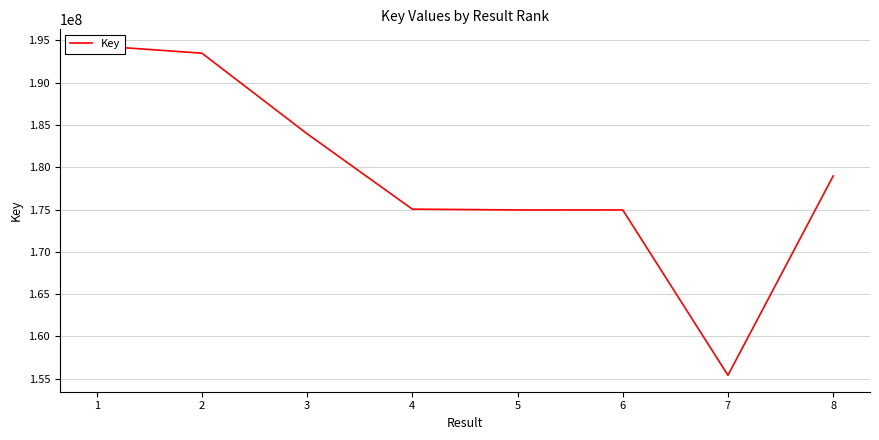

Reading left to right, list all the values displayed in this chart.

194361152	193489181	183955455	175043209	174949118	174950910	155396709	178962057